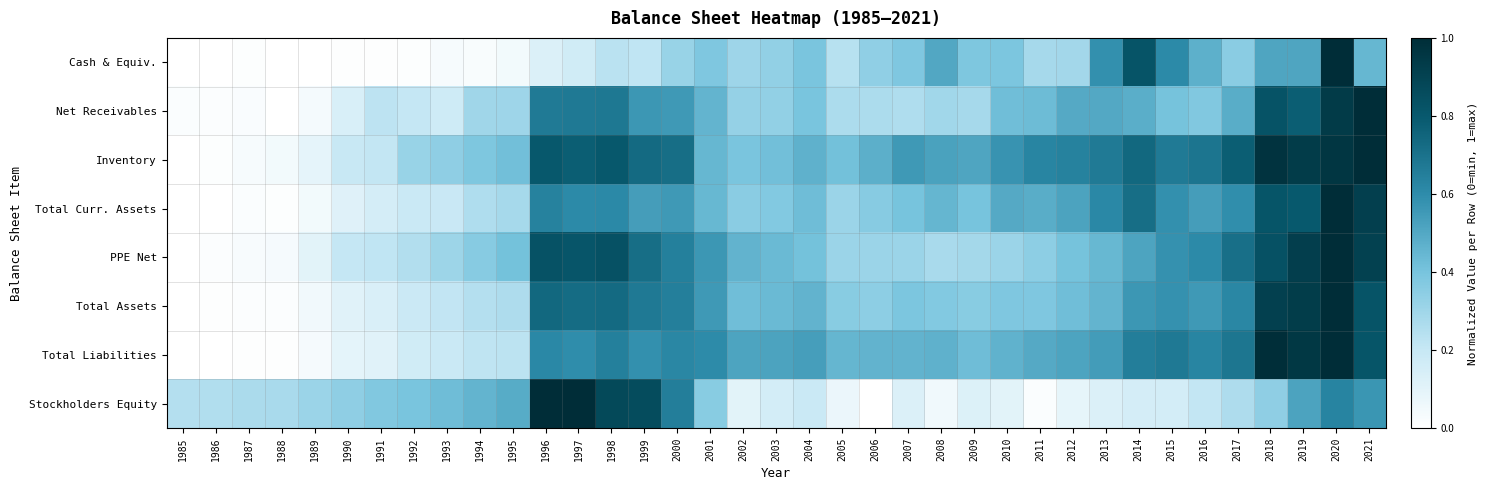

Which label corresponds to the largest value in the chart?

2020